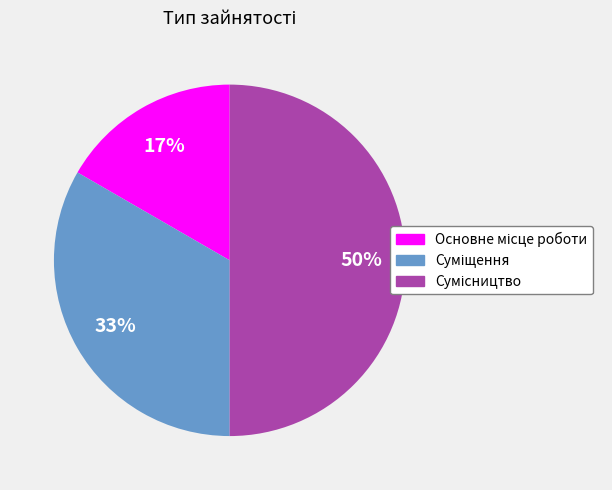

To the nearest percent, what is the average slice percentage?

33%